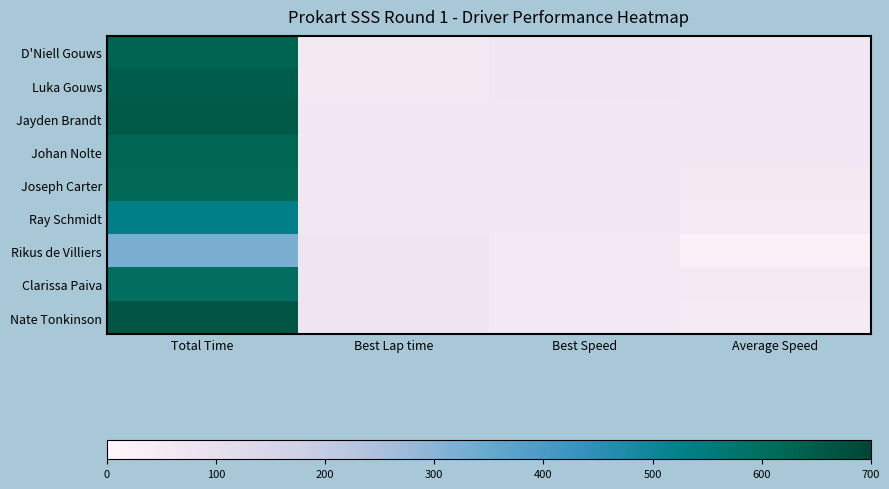

Which has a higher value, Total Time or Best Lap time?

Total Time